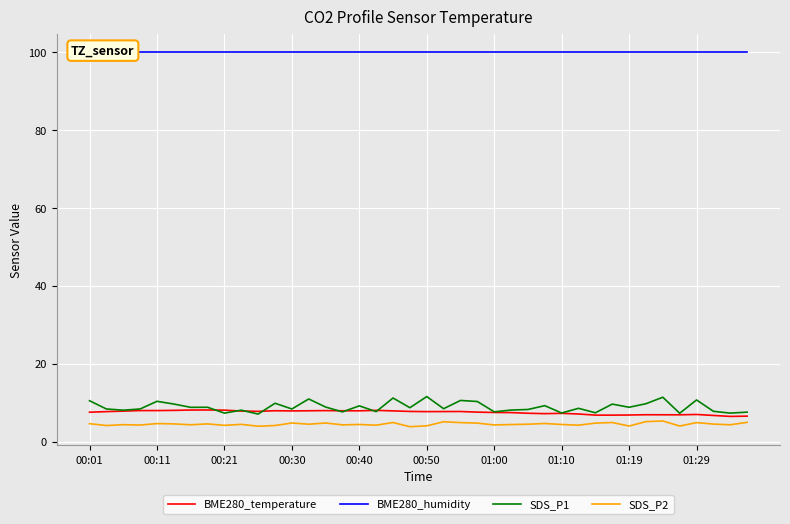

The value of BME280_temperature at 01:29 is 7.0. True or false?

True